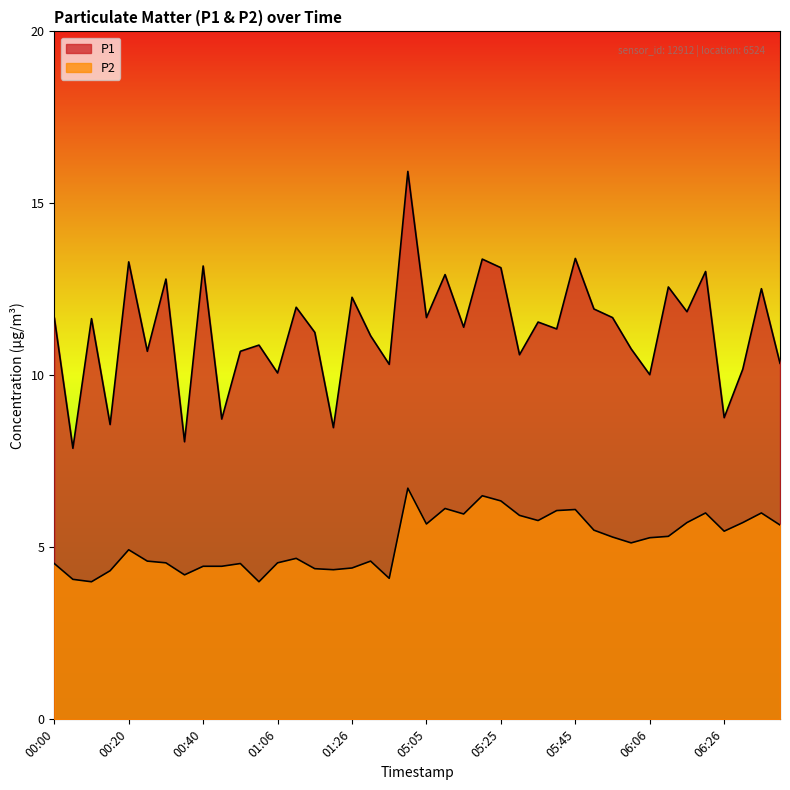

What is the difference between the maximum and minimum values in the P1 series?

8.1